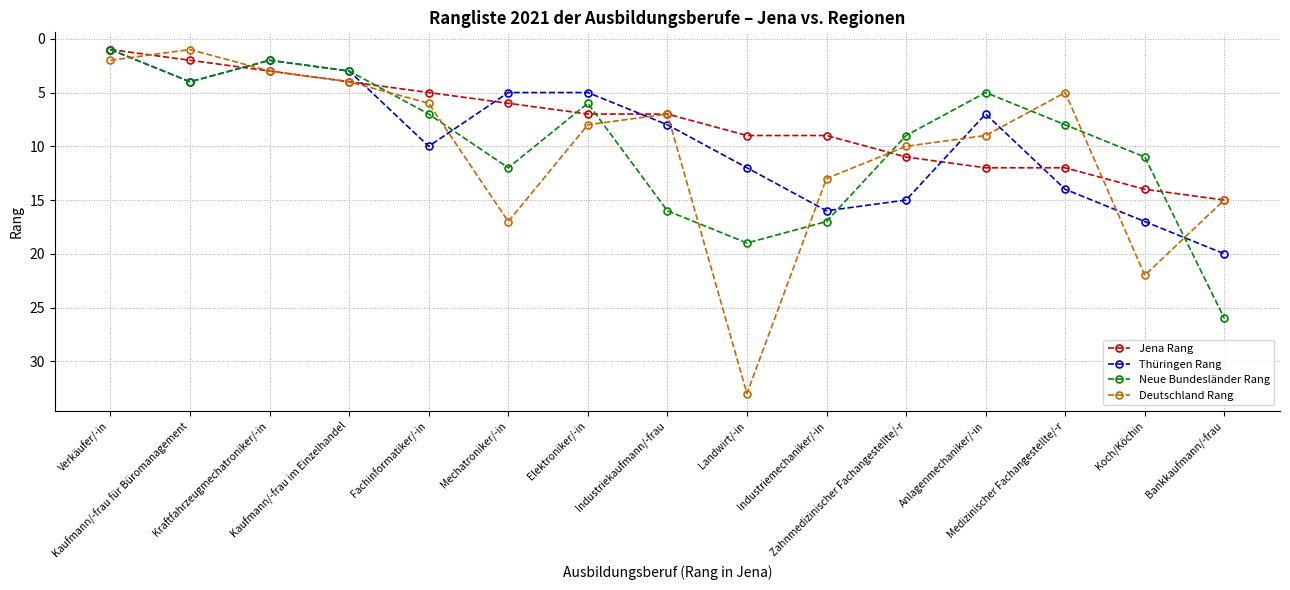

Which series has the largest range (max minus min)?

Deutschland Rang